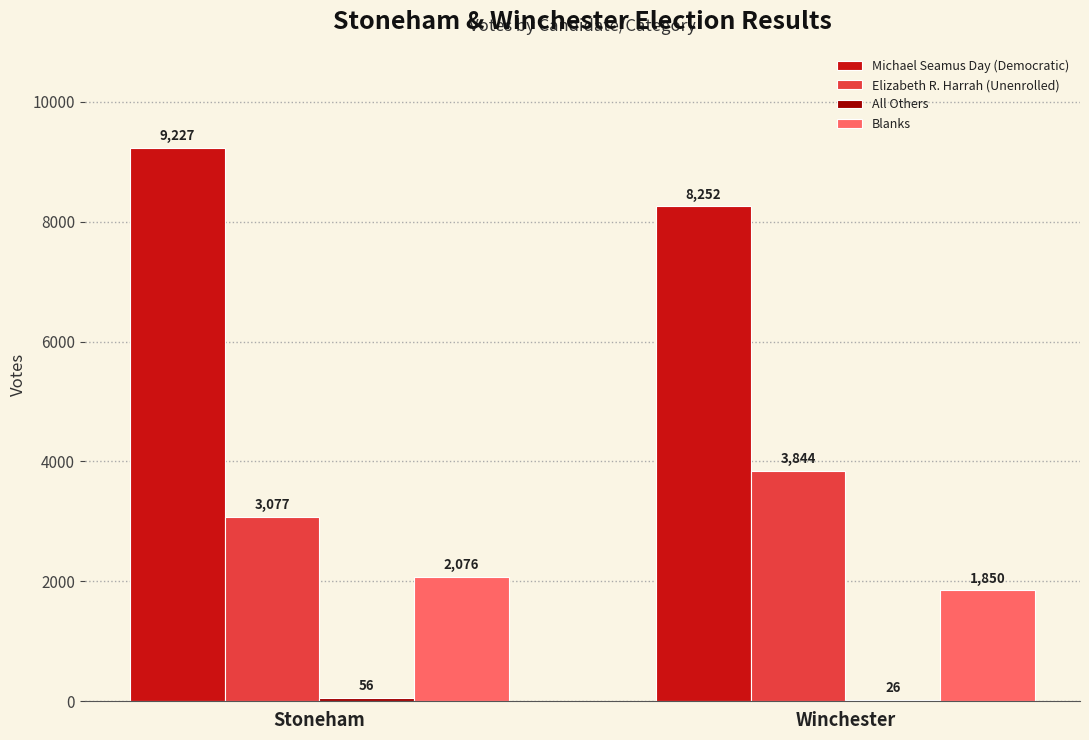

What value does the Elizabeth R. Harrah (Unenrolled) series have at Stoneham?

3077